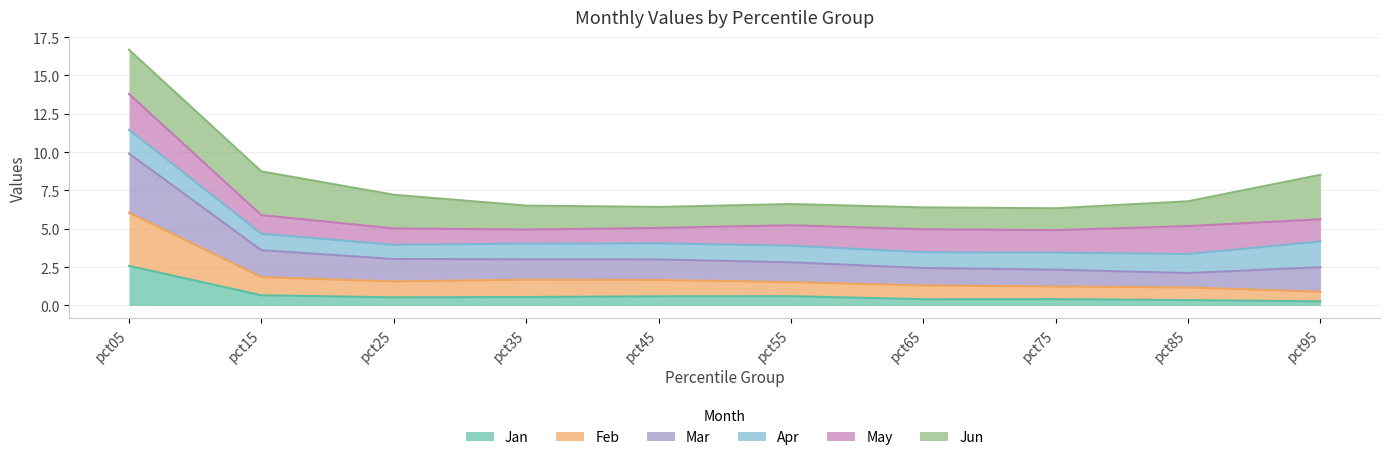

True or false: Feb has more than 1 points higher than both neighbors.

False